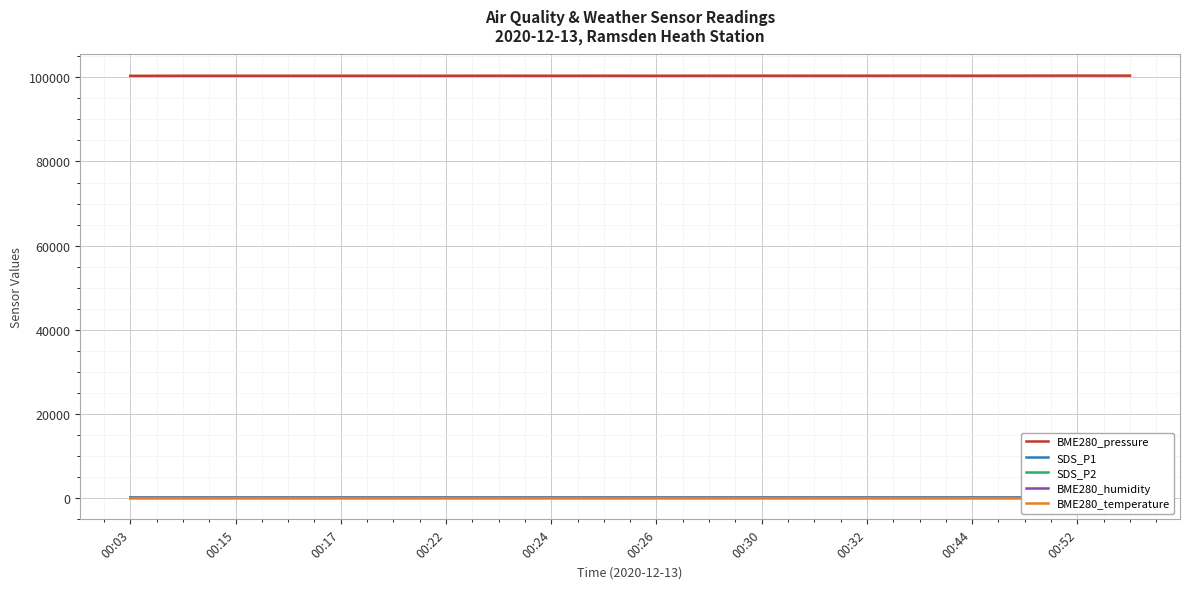

True or false: SDS_P1 has a value of 182.0 at 00:03.

True